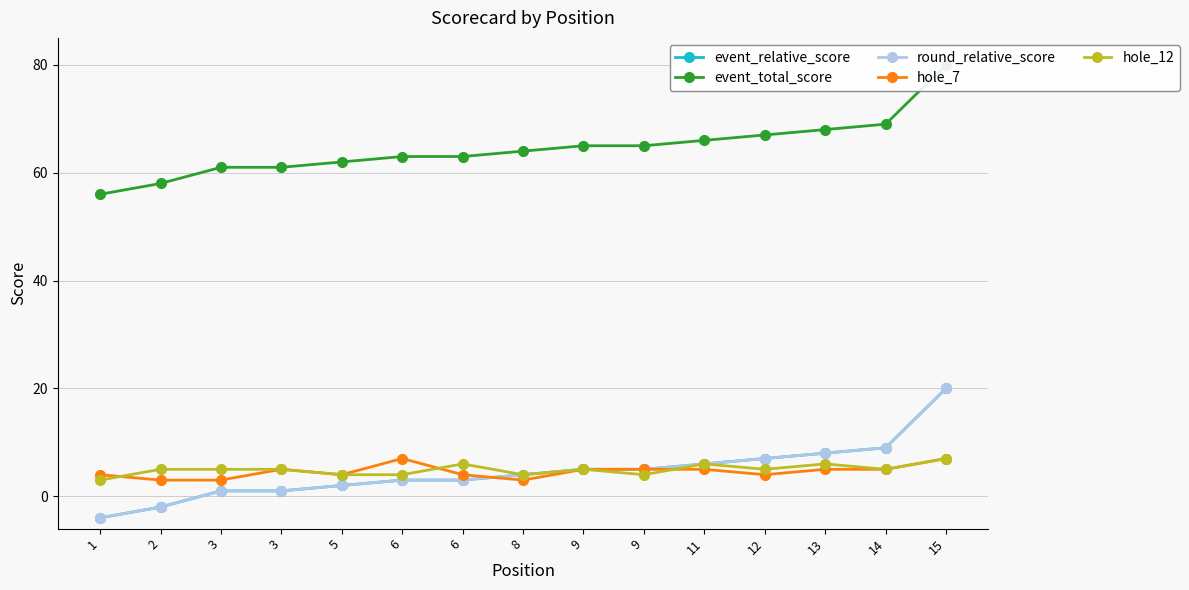

What is the difference between the highest and lowest values at 2?

60